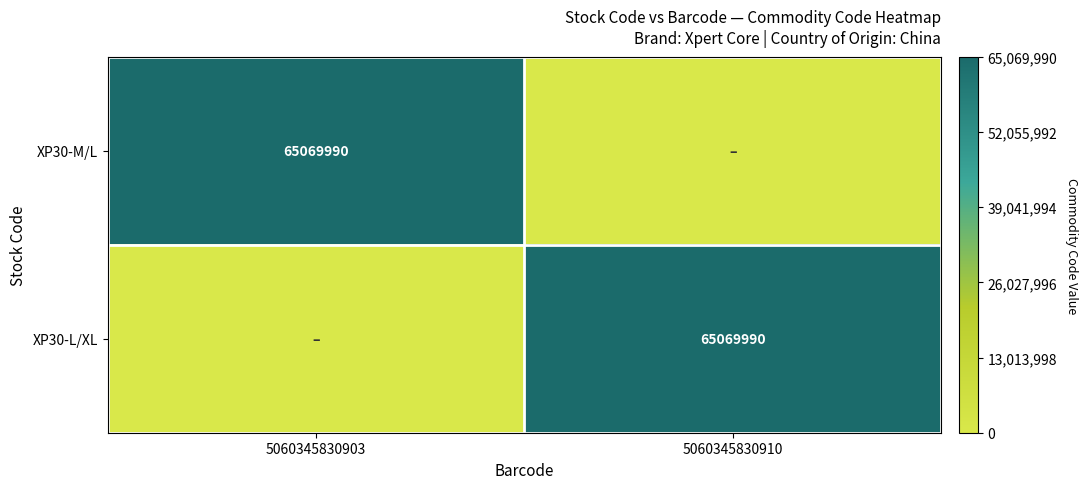

What is the total value across all series at 5060345830910?

65069990